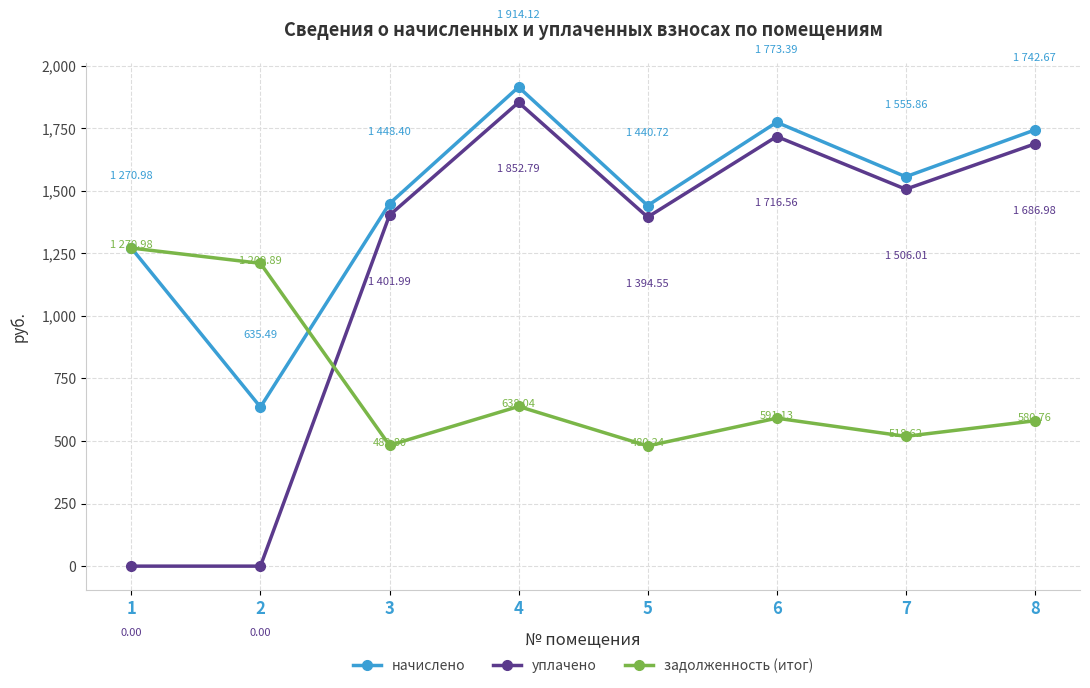

What is the average value of the задолженность (итог) series?

721.6